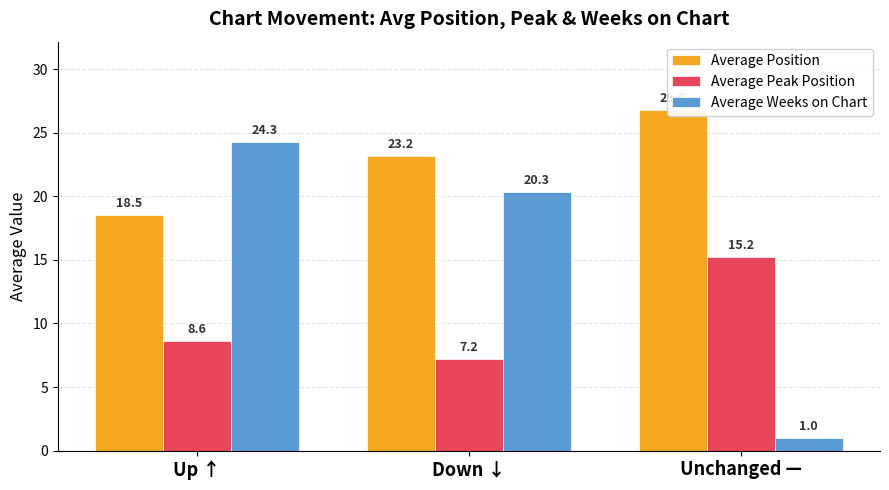

Between Up ↑ and Unchanged —, which is larger?

Unchanged —